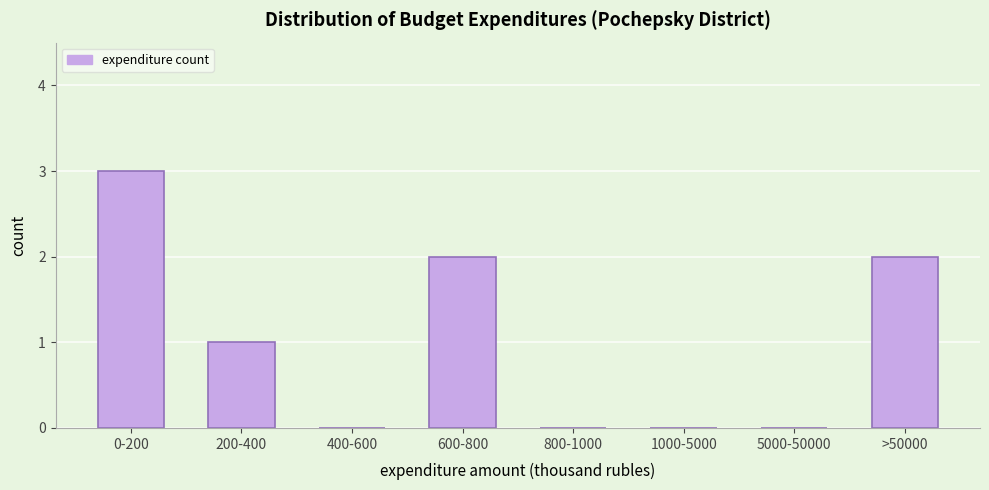

Reading right to left, extract all data points from this chart.

>50000=2	5000-50000=0	1000-5000=0	800-1000=0	600-800=2	400-600=0	200-400=1	0-200=3